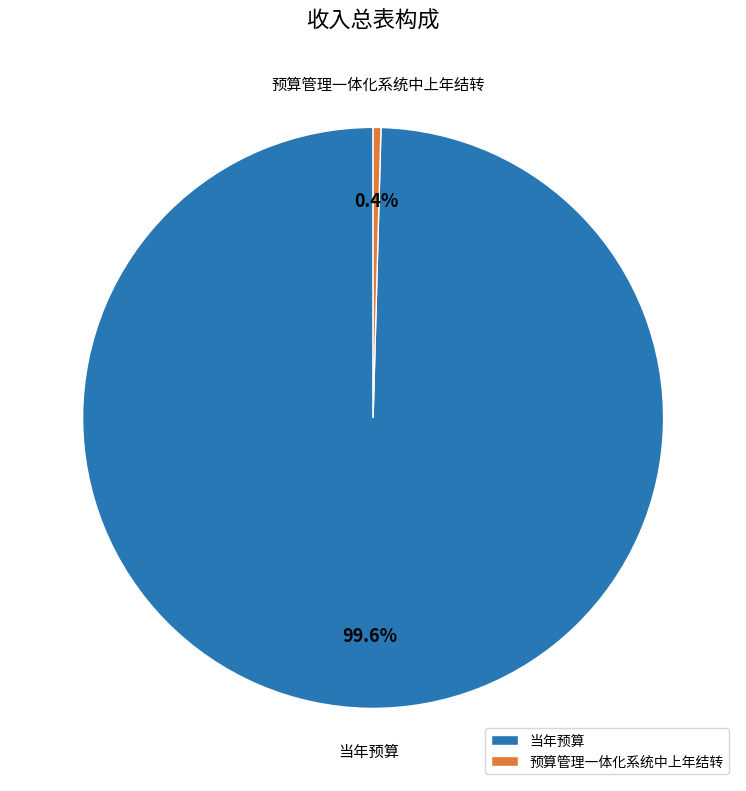

Rank the categories by value from lowest to highest.

预算管理一体化系统中上年结转, 当年预算